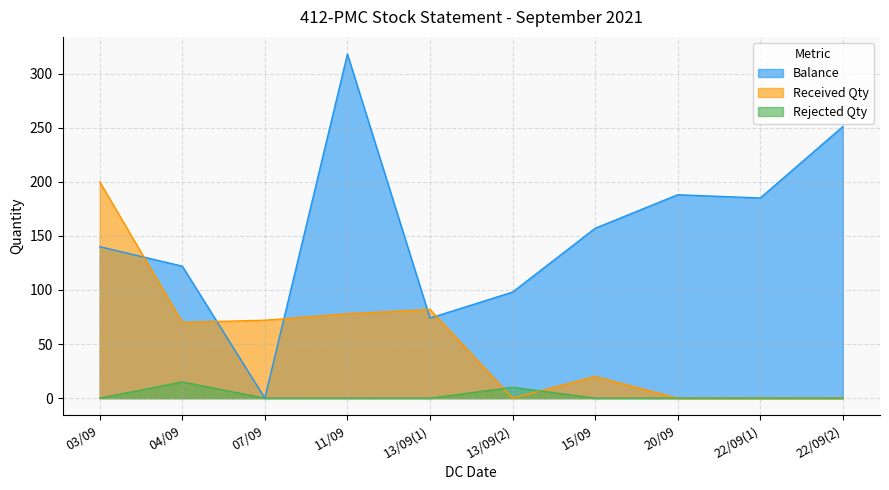

Reading left to right, what are all the values shown in this chart?

Balance: 03/09=140	04/09=122	07/09=0	11/09=318	13/09(1)=74	13/09(2)=98	15/09=157	20/09=188	22/09(1)=185	22/09(2)=251
Received Qty: 03/09=200	04/09=70	07/09=72	11/09=78	13/09(1)=82	13/09(2)=0	15/09=20	20/09=0	22/09(1)=0	22/09(2)=0
Rejected Qty: 03/09=0	04/09=15	07/09=0	11/09=0	13/09(1)=0	13/09(2)=10	15/09=0	20/09=0	22/09(1)=0	22/09(2)=0